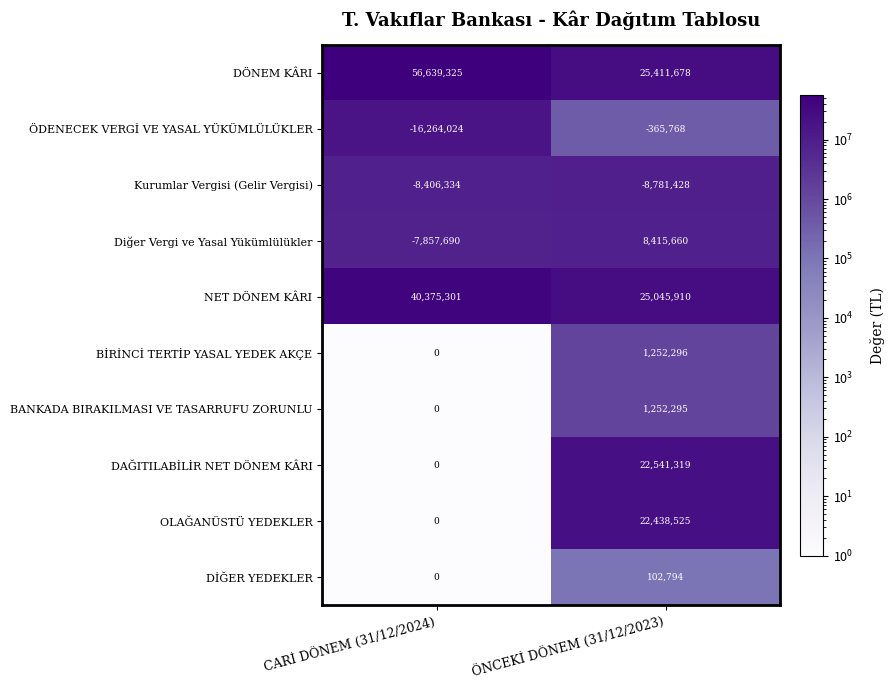

What is the spread (max minus min) of values at CARİ DÖNEM (31/12/2024)?

72903349